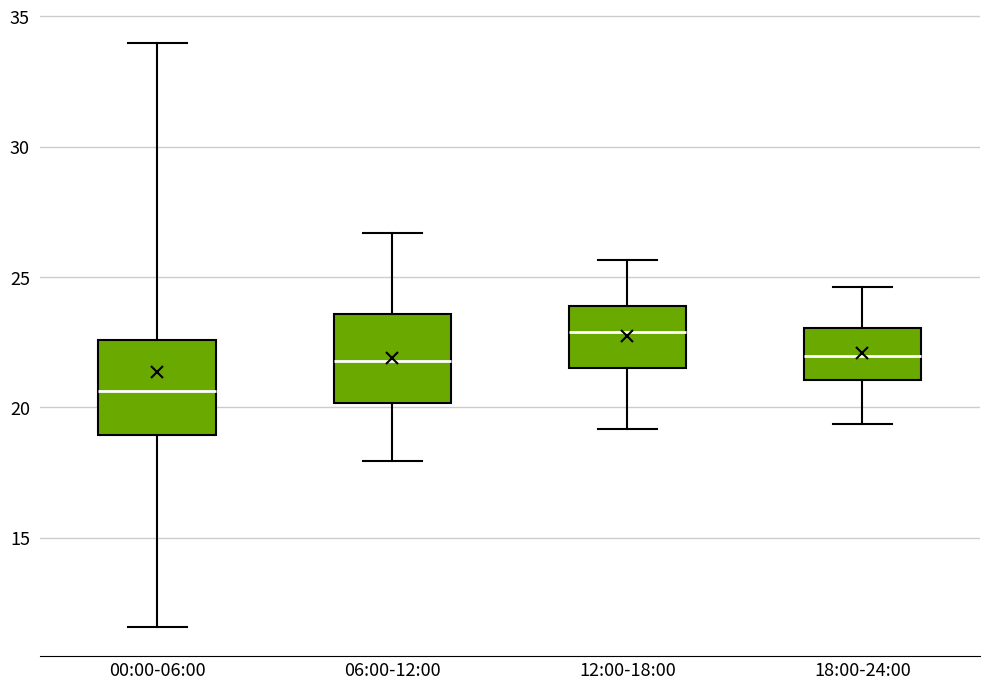

Reading left to right, transcribe this box plot: for each box, give where its median line is, the range the box spans, and where its two whiskers end, as read against the y-axis. The values are not printed on the chart, so give them approximately, as read against the axis.

00:00-06:00: median 20.5, box 19.0 to 22.5, whiskers 11.5 to 34.0
06:00-12:00: median 22.0, box 20.0 to 23.5, whiskers 18.0 to 26.5
12:00-18:00: median 23.0, box 21.5 to 24.0, whiskers 19.0 to 25.5
18:00-24:00: median 22.0, box 21.0 to 23.0, whiskers 19.5 to 24.5